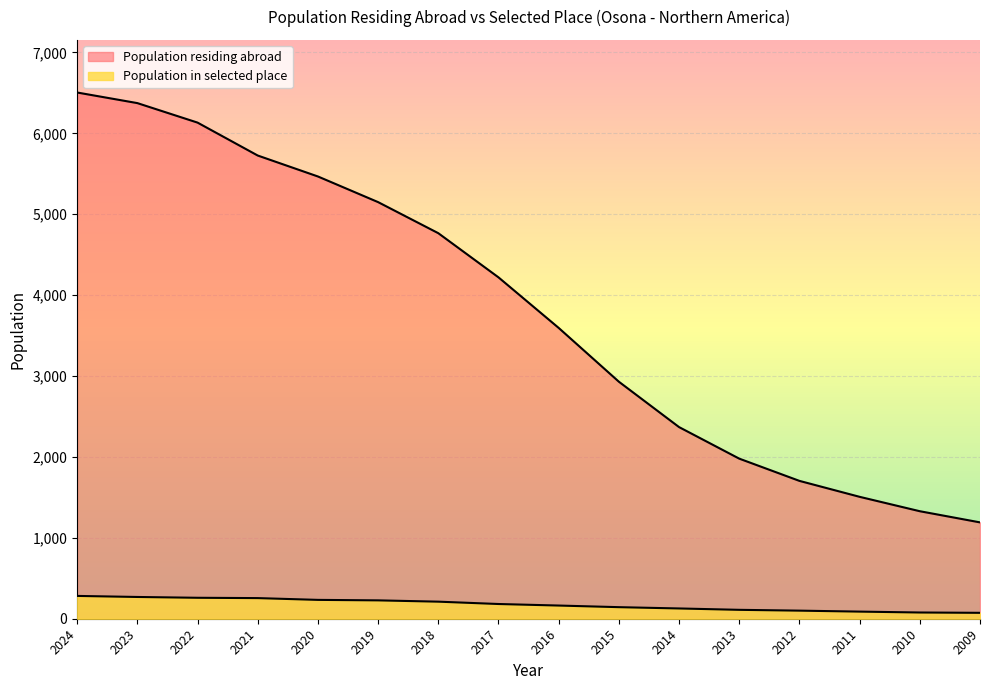

What are all the series names shown in the legend?

Population residing abroad, Population in selected place